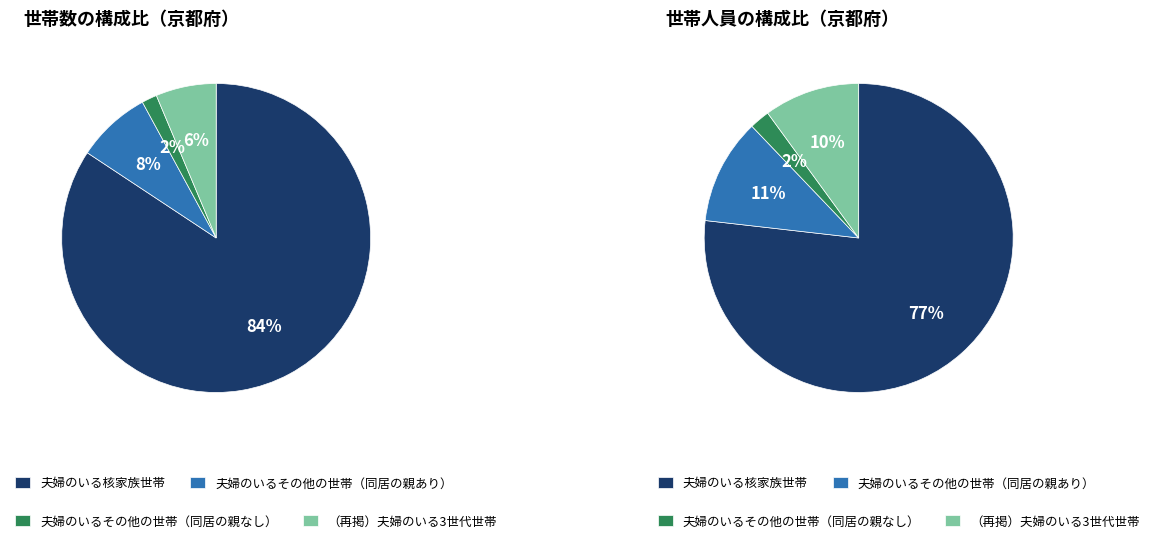

What is the ratio of the value at 夫婦のいる核家族世帯 to the value at 夫婦のいるその他の世帯（同居の親なし）?

52.8